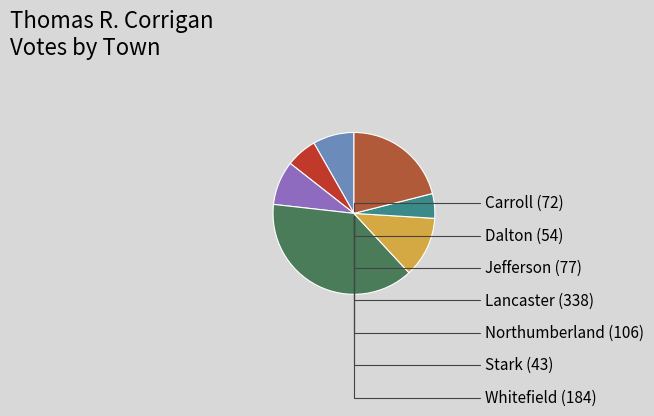

How many slices are in this pie chart?

7